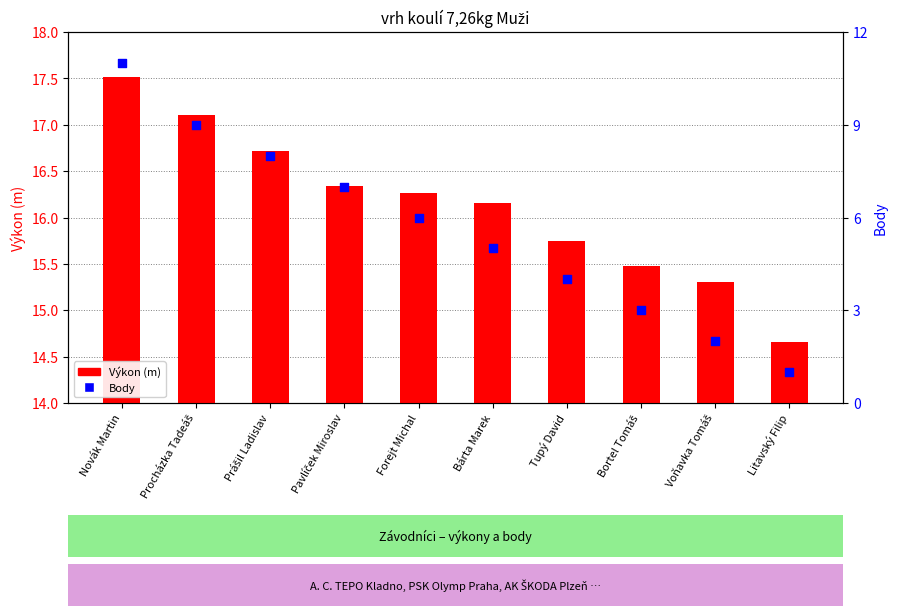

What are all the series names shown in the legend?

Výkon (m), Body